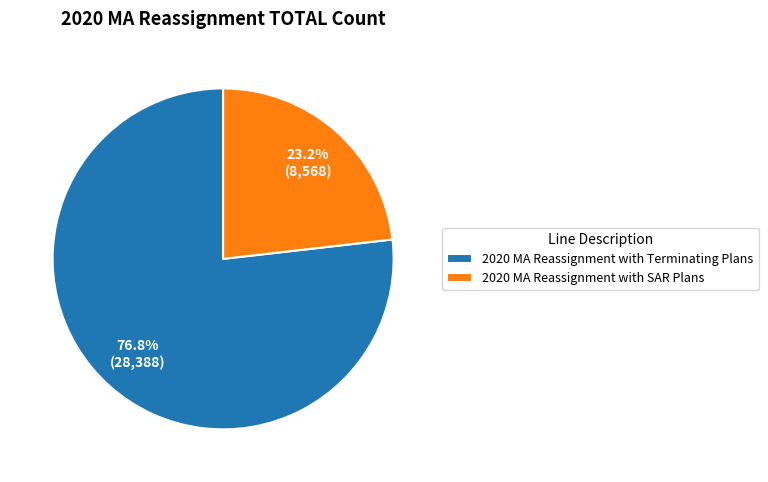

Is it true that 2020 MA Reassignment with Terminating Plans is 64% of the pie?

False